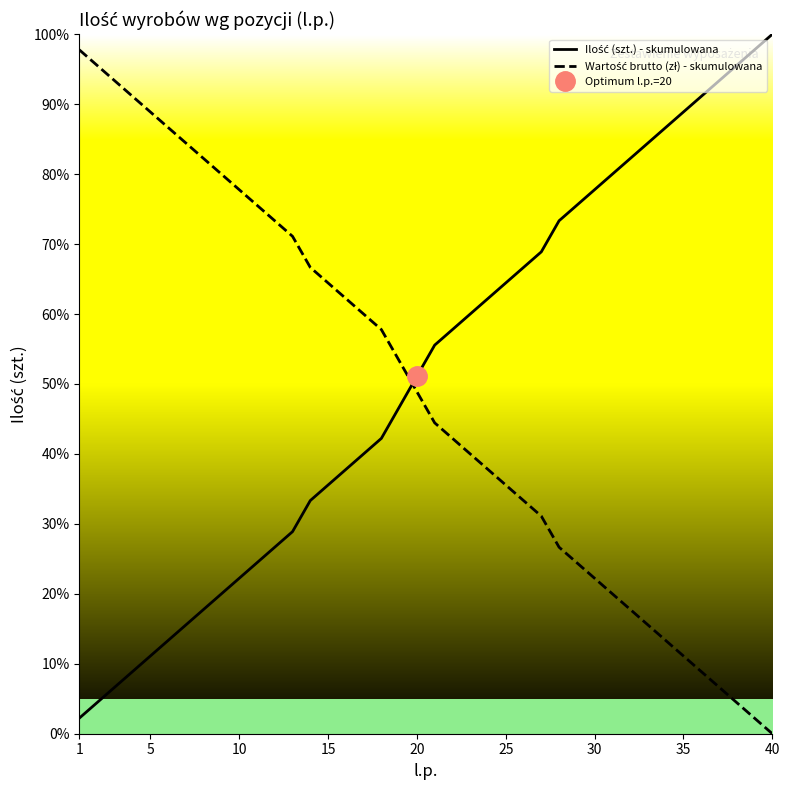

True or false: Ilość (szt.) - skumulowana has more than 0 interior local peaks.

False